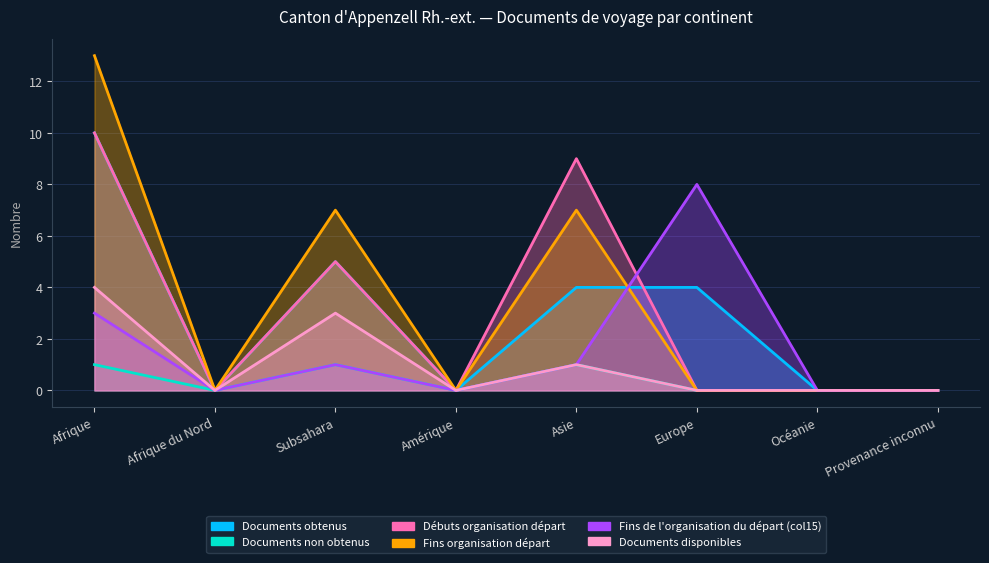

Which has a higher value, Amérique or Europe?

Europe